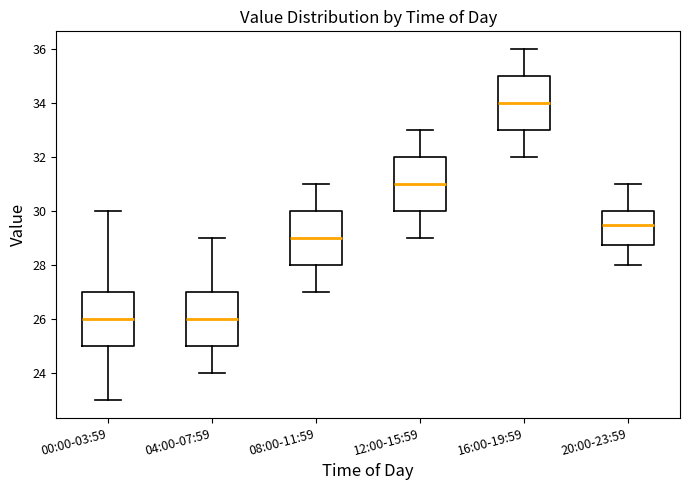

Where is the upper edge of the box for 04:00-07:59 on the y-axis? The values are not printed on the chart, so give them approximately, as read against the axis.

27.0